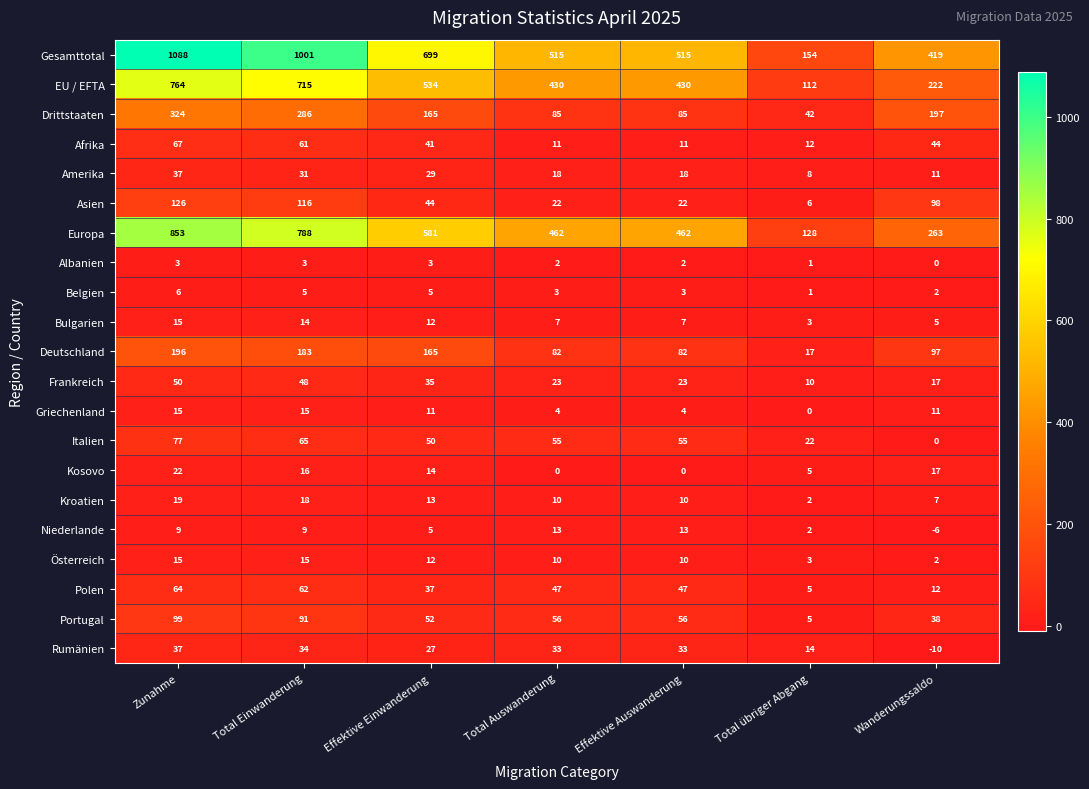

At which label is Portugal closest to 52?

Effektive Einwanderung